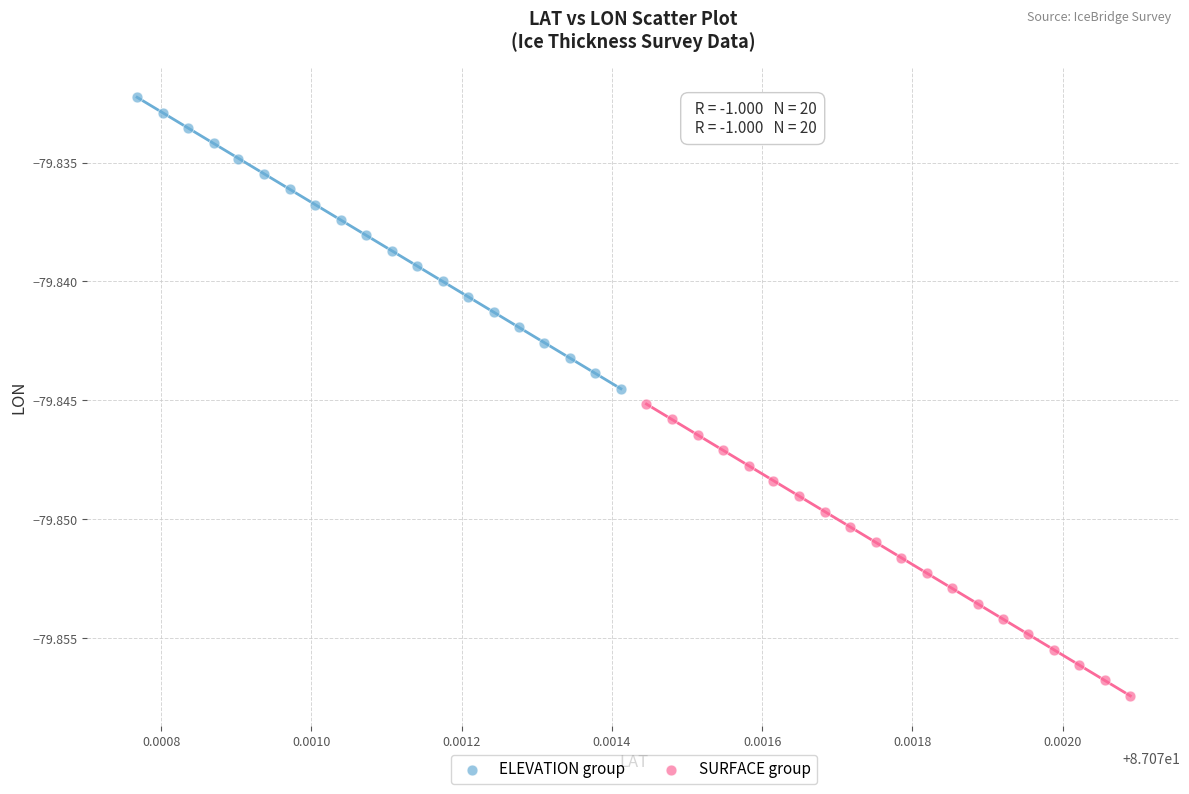

Which series contains the lowest Y value?

SURFACE group